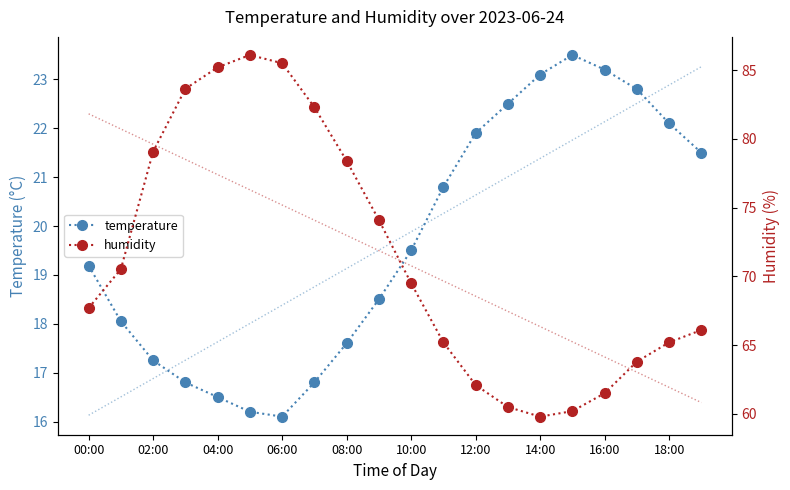

True or false: humidity has a value of 63.8 at 17.

True